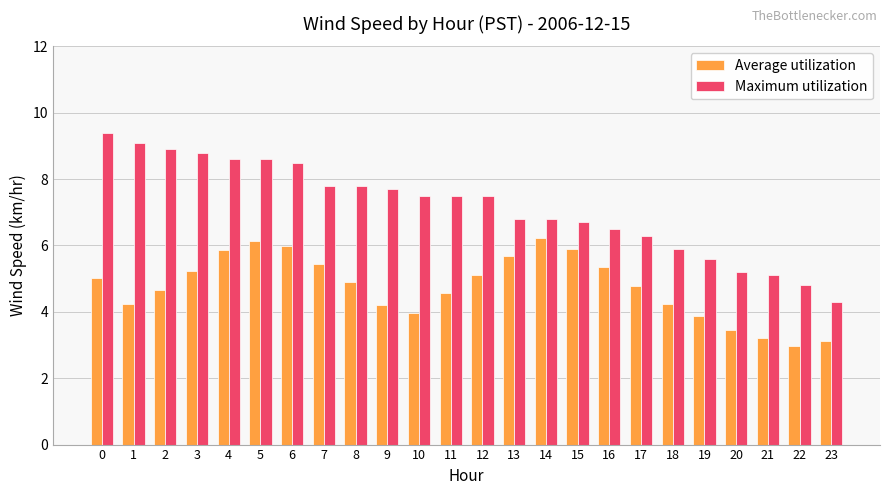

Reading right to left, list all the values displayed in this chart.

Average utilization: 23=3.1	22=3.0	21=3.2	20=3.5	19=3.9	18=4.2	17=4.8	16=5.3	15=5.9	14=6.2	13=5.7	12=5.1	11=4.6	10=4.0	9=4.2	8=4.9	7=5.4	6=6.0	5=6.1	4=5.9	3=5.2	2=4.7	1=4.2	0=5.0
Maximum utilization: 23=4.3	22=4.8	21=5.1	20=5.2	19=5.6	18=5.9	17=6.3	16=6.5	15=6.7	14=6.8	13=6.8	12=7.5	11=7.5	10=7.5	9=7.7	8=7.8	7=7.8	6=8.5	5=8.6	4=8.6	3=8.8	2=8.9	1=9.1	0=9.4